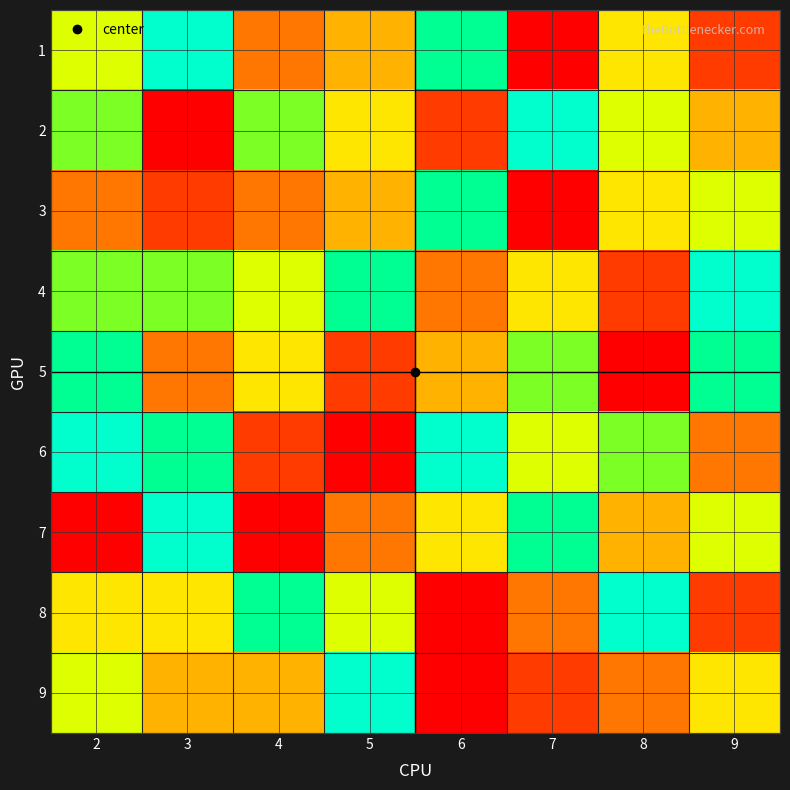

At 2, list the series in order from largest to smallest.

6, 5, 2, 4, 1, 9, 8, 3, 7